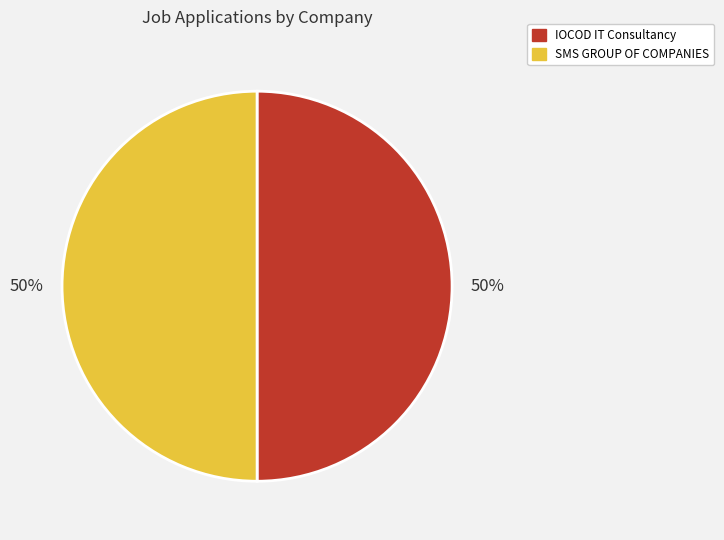

What percentage is the IOCOD IT Consultancy slice, to the nearest percent?

50%